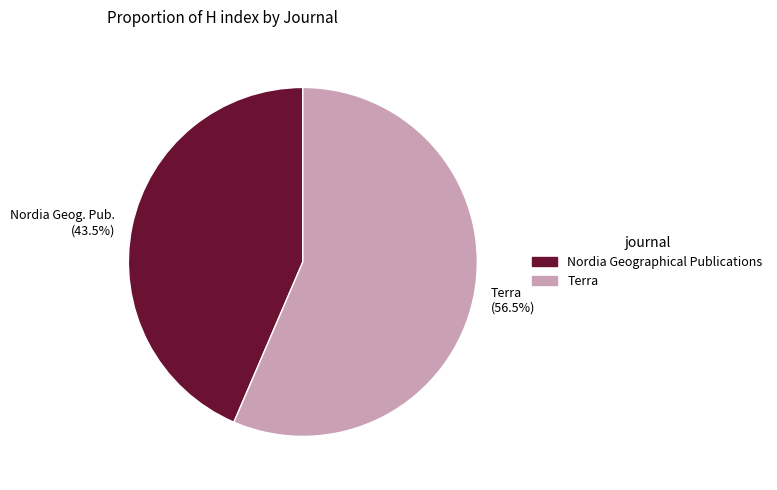

Rank the categories by value from highest to lowest.

Terra (56.5%), Nordia Geog. Pub. (43.5%)